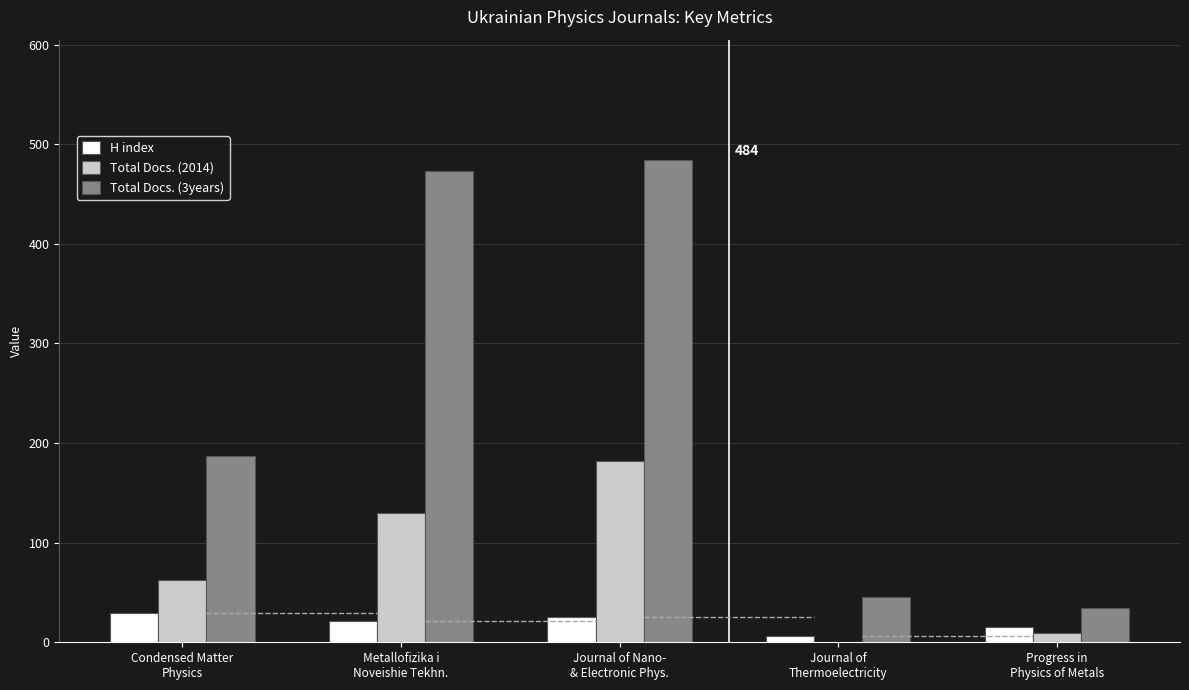

What are all the series names shown in the legend?

H index, Total Docs. (2014), Total Docs. (3years)